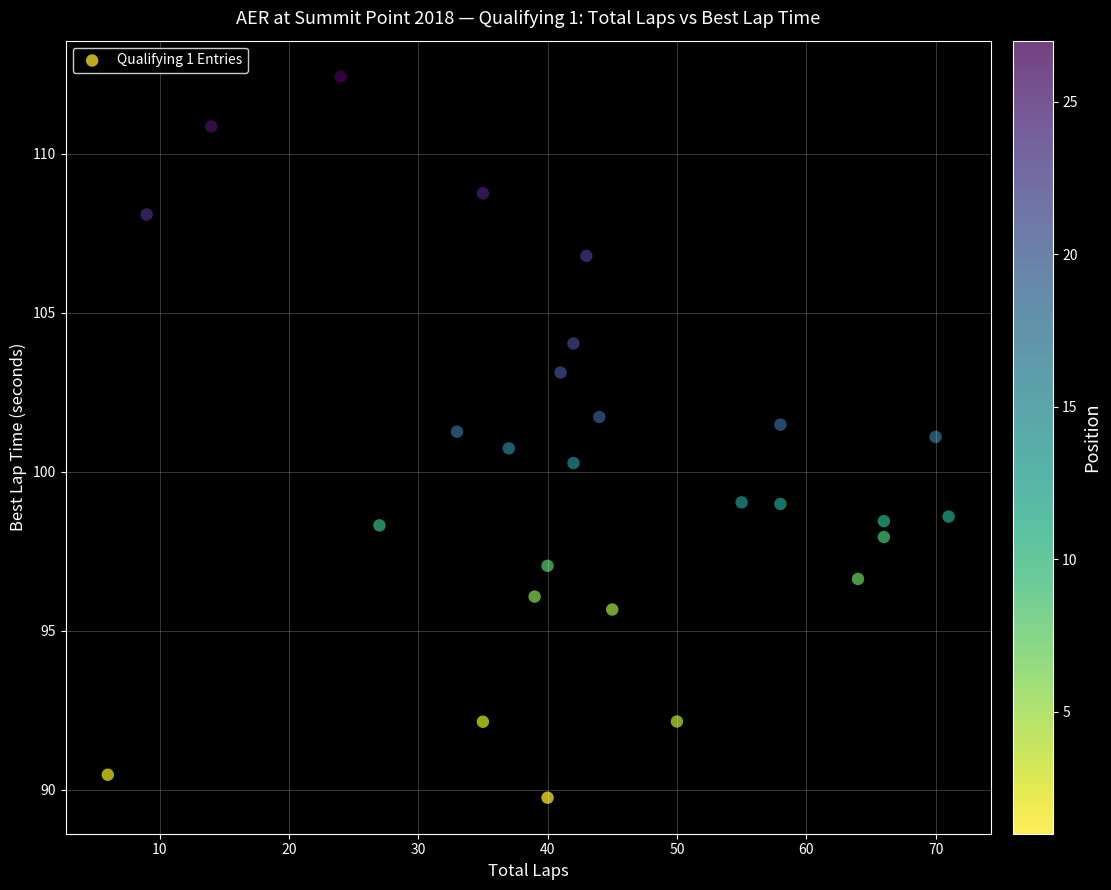

What is the range of X values (max minus min)?

65.0